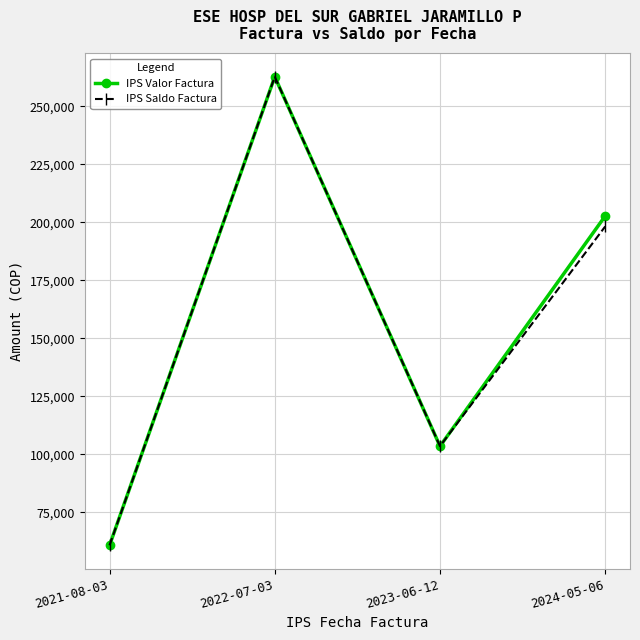

The IPS Valor Factura series shows 169768 at 2023-06-12. True or false?

False